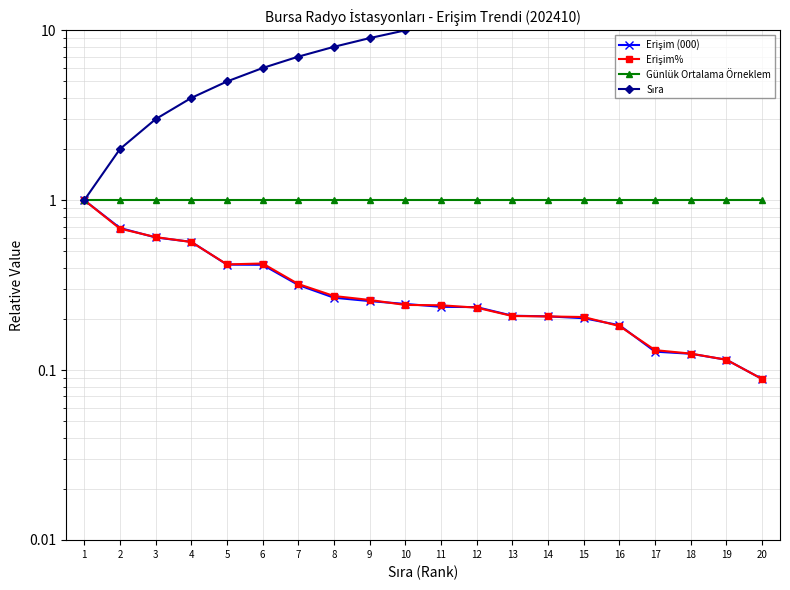

What are all the series names shown in the legend?

Erişim (000), Erişim%, Günlük Ortalama Örneklem, Sıra